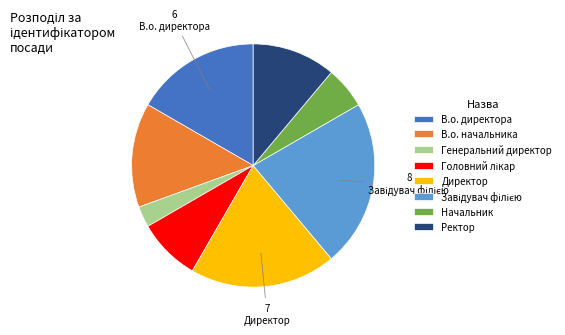

True or false: В.о. начальника accounts for 14% of the total.

True